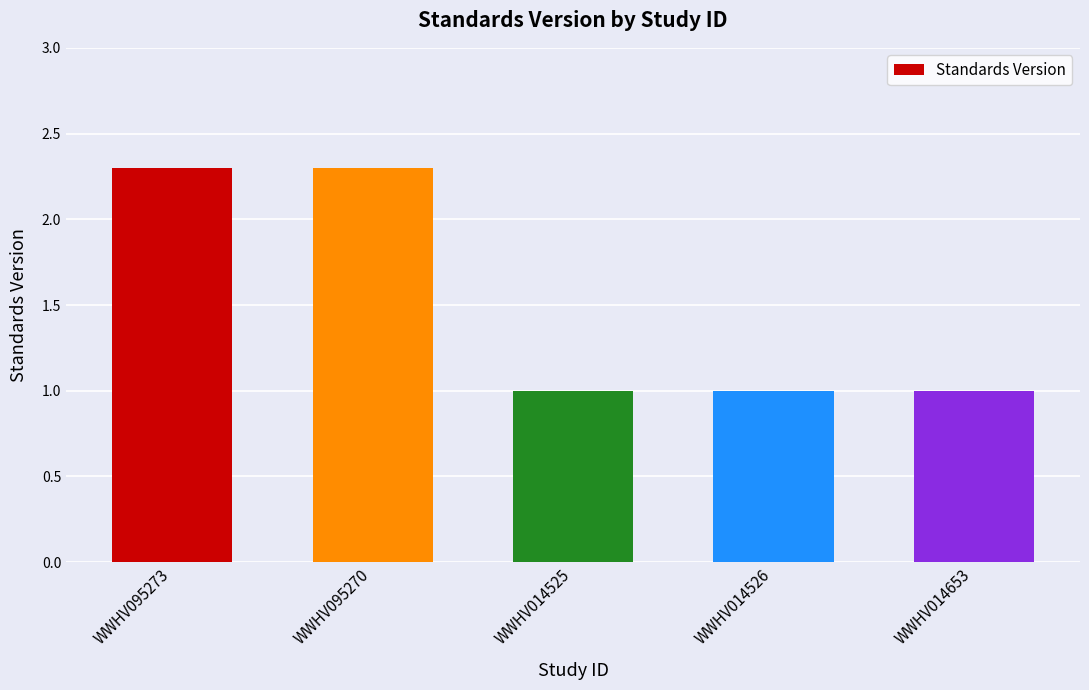

What is the ratio of the value at WWHV014525 to the value at WWHV095270?

0.4